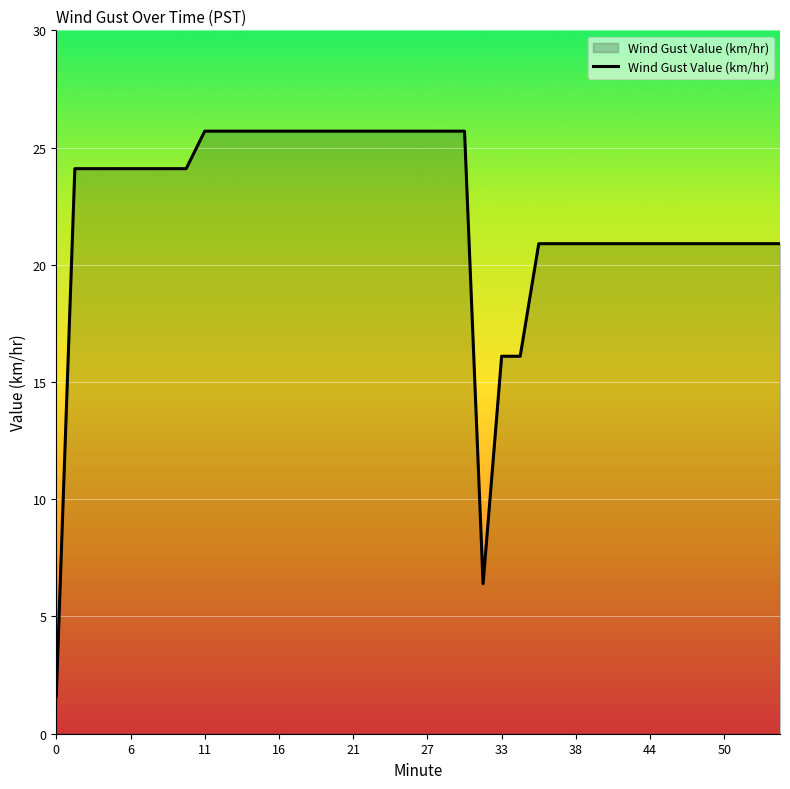

What is the minimum value shown in the chart?

1.6